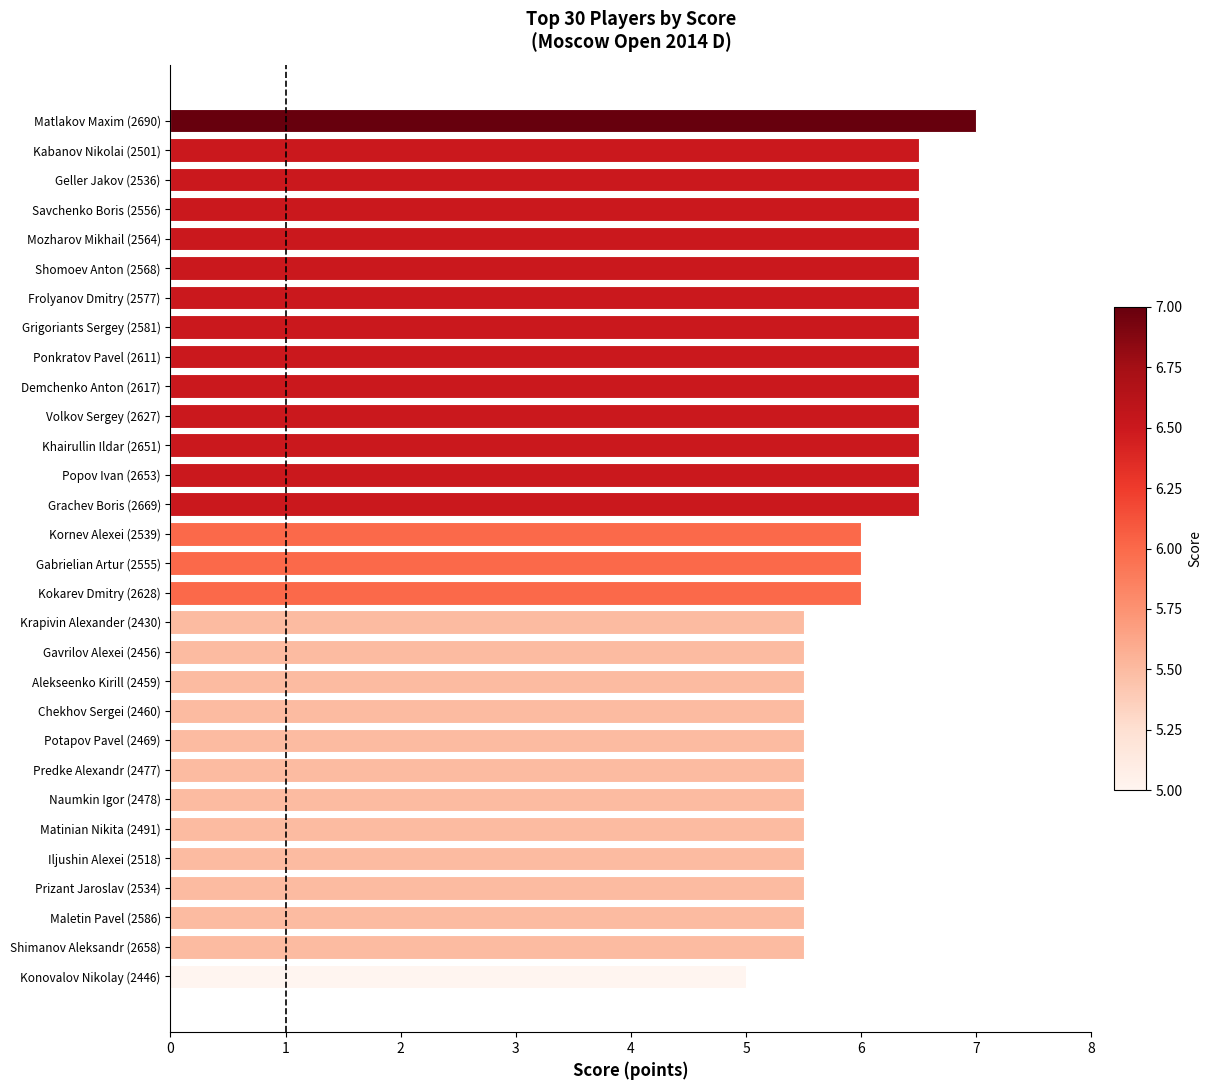

What is the difference between the maximum and minimum values?

2.0